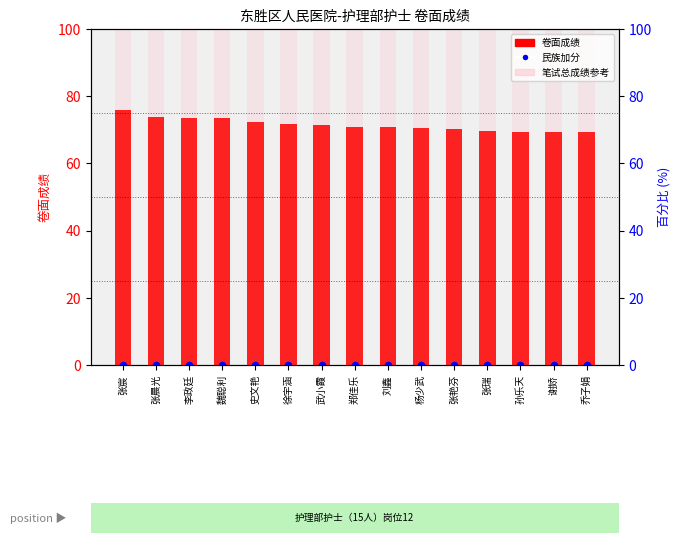

Which series contains the highest Y value?

卷面成绩